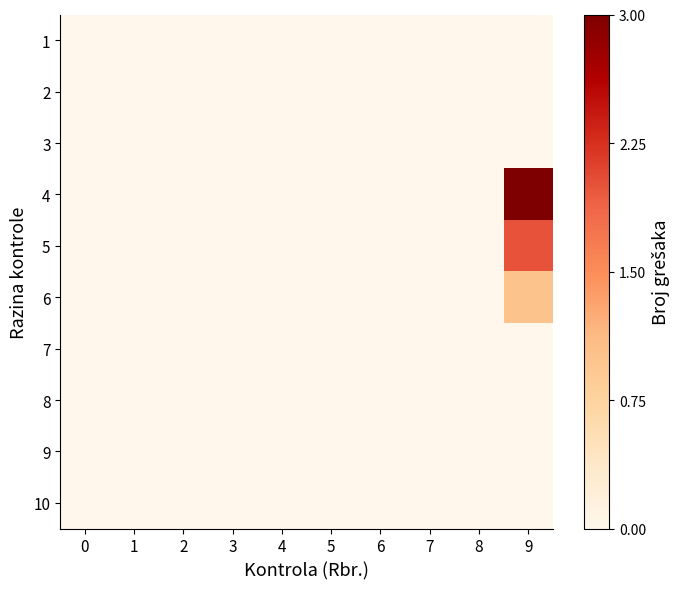

At which category is the sum across all series the highest?

9